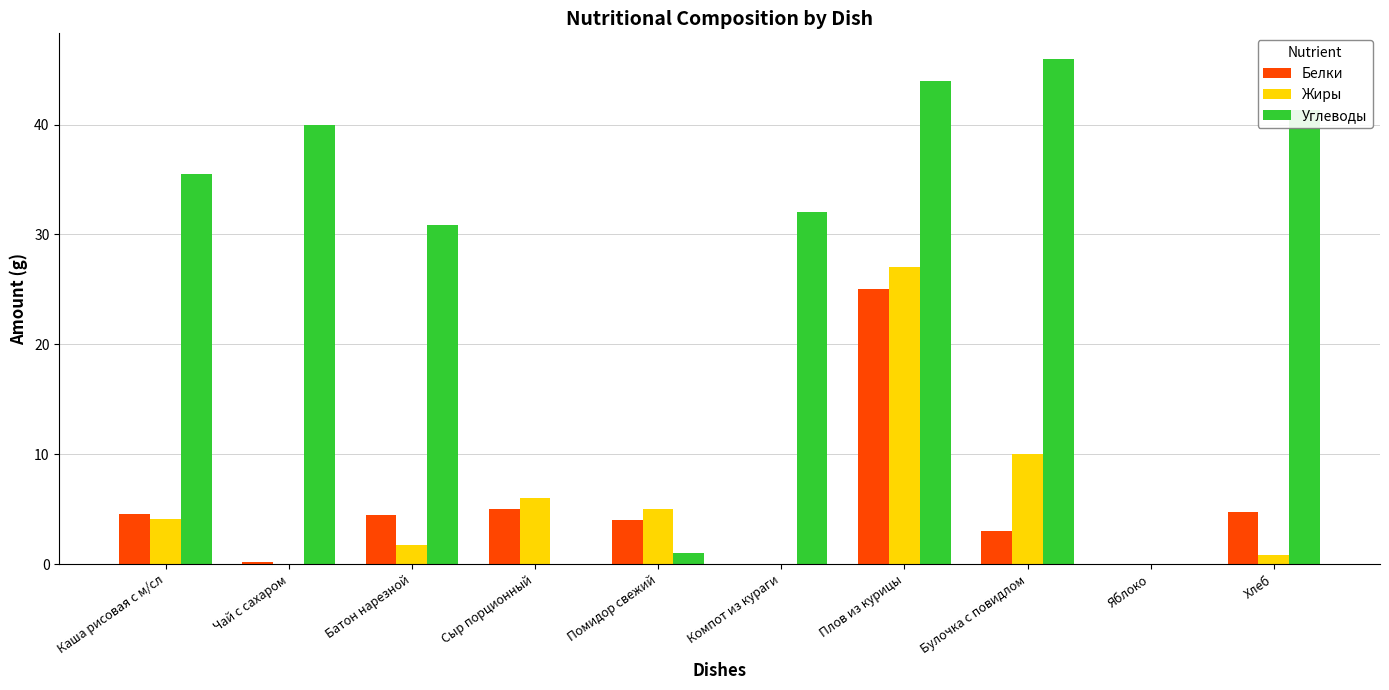

How many data points in Углеводы are above 35?

5